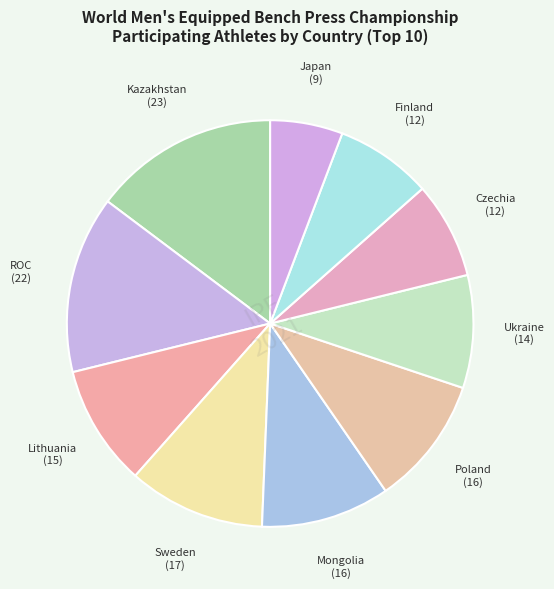

Count the number of slices in the pie.

10